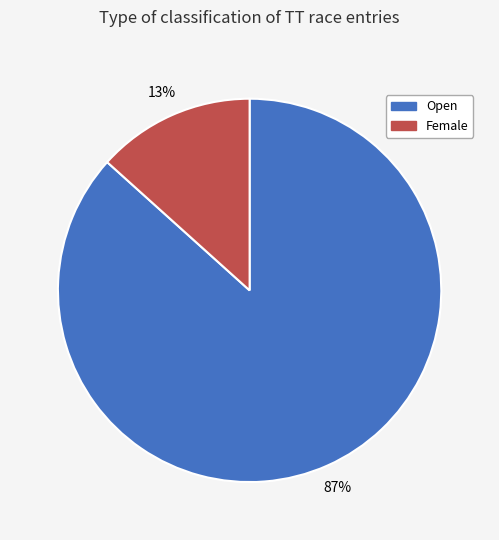

To the nearest percent, what is the average slice percentage?

50%